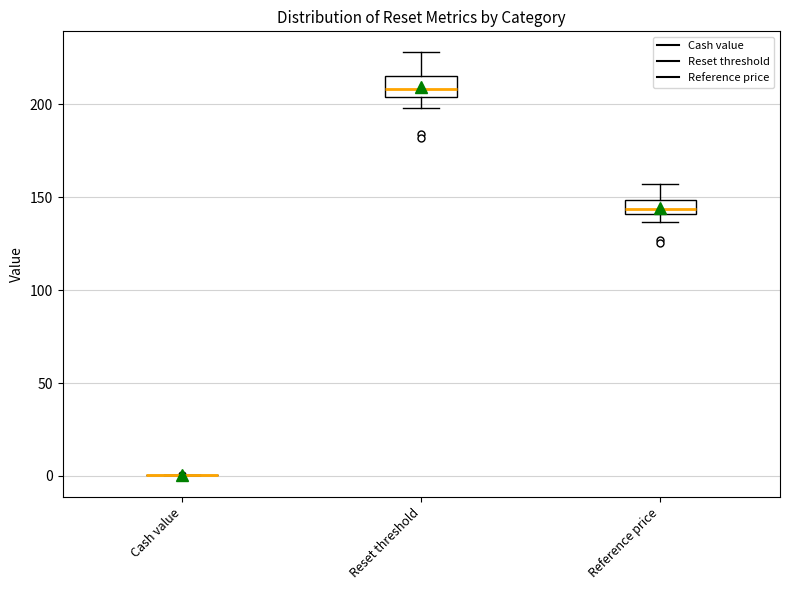

Reading left to right, read every box against the y-axis: the position of its median line, the range the box covers, and the ends of its whiskers. The values are not printed on the chart, so give them approximately, as read against the axis.

Cash value: box collapsed to a line at 0, whiskers 0 to 0
Reset threshold: median 210, box 205 to 215, whiskers 200 to 230
Reference price: median 145, box 140 to 150, whiskers 135 to 155